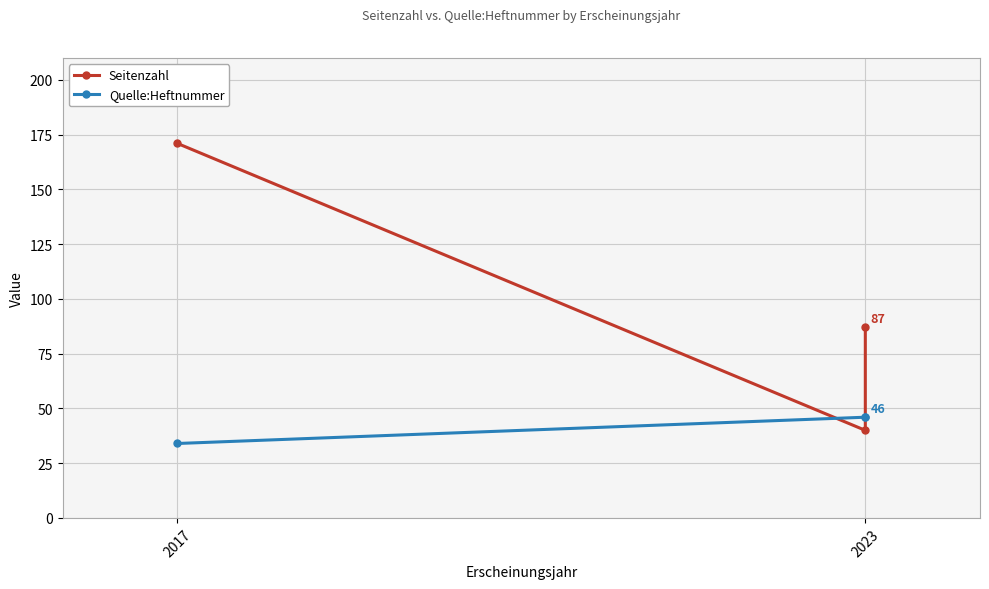

What is the difference between the Quelle:Heftnummer values at 2023 and 2017?

12